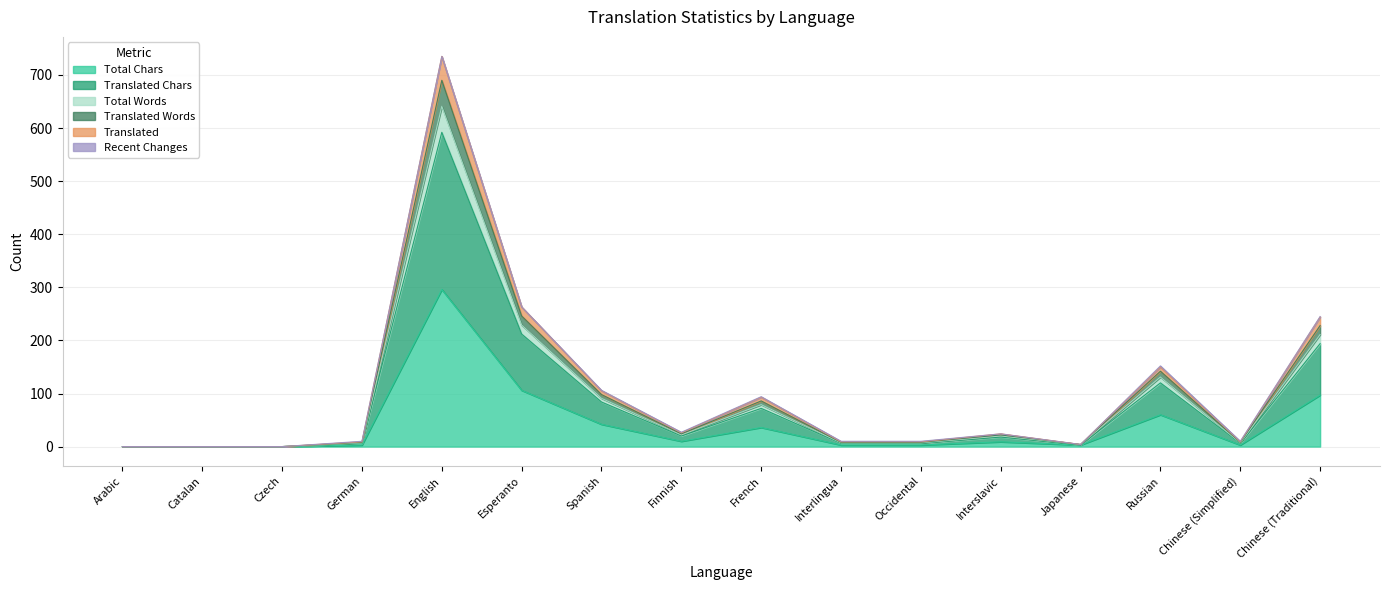

What is the difference between the highest and lowest values at Interslavic?

15